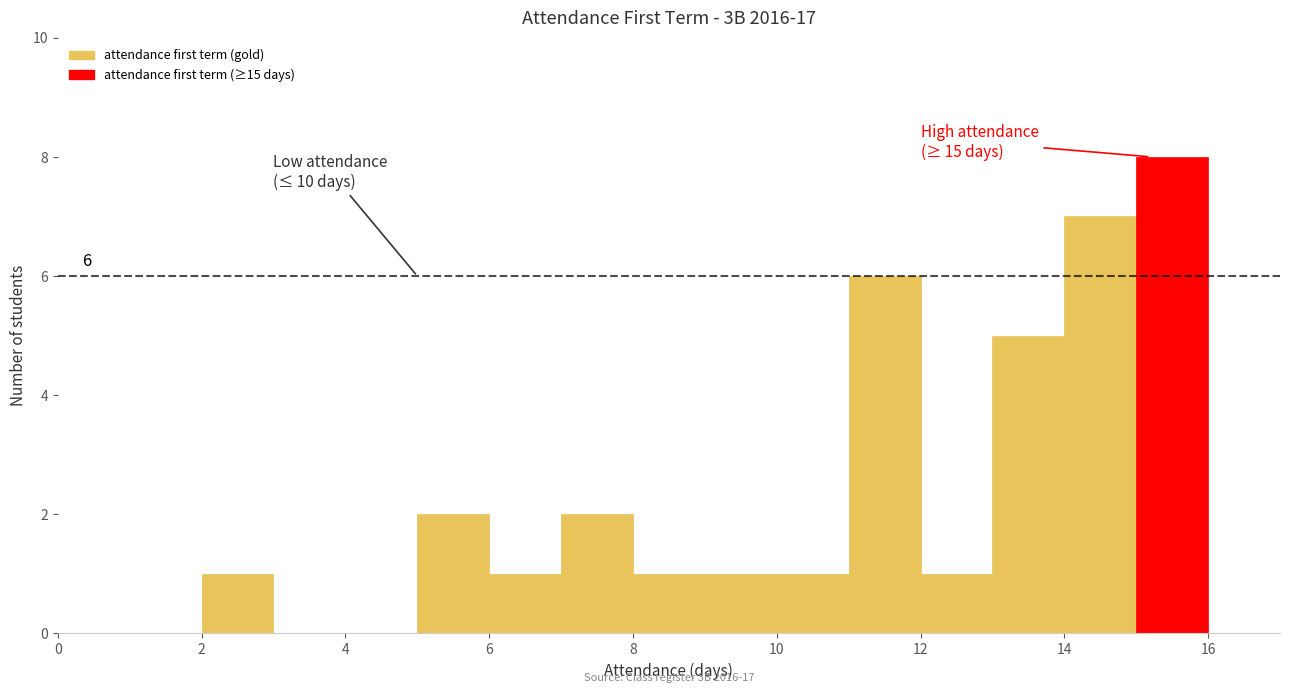

Which range on the x-axis has the tallest bar?

15 to 16